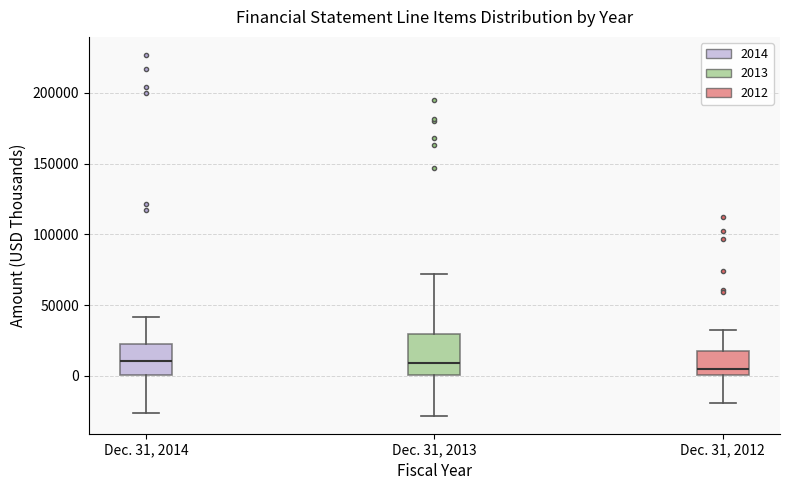

Reading left to right, transcribe this box plot: for each box, give where its median line is, the range the box spans, and where its two whiskers end, as read against the y-axis. The values are not printed on the chart, so give them approximately, as read against the axis.

Dec. 31, 2014: median 10000, box 0 to 20000, whiskers -25000 to 40000
Dec. 31, 2013: median 10000, box 0 to 30000, whiskers -30000 to 70000
Dec. 31, 2012: median 5000, box 0 to 20000, whiskers -20000 to 30000